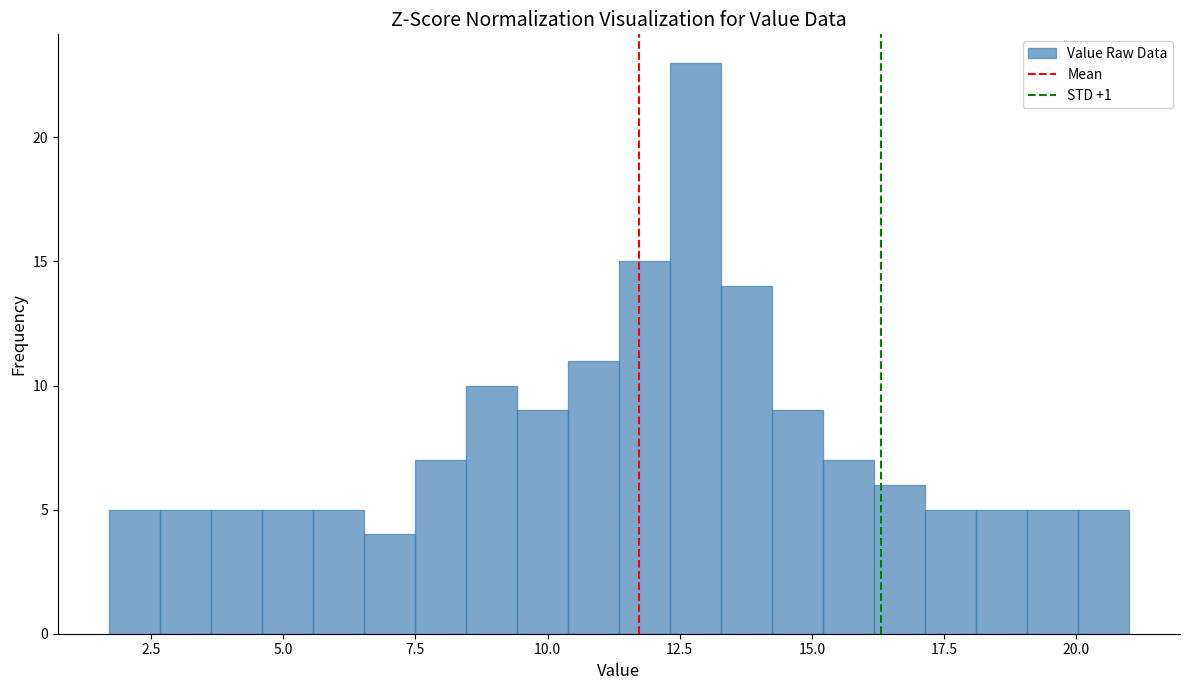

Read against the x-axis, roughly where is the centre of the tallest bar?

13.0